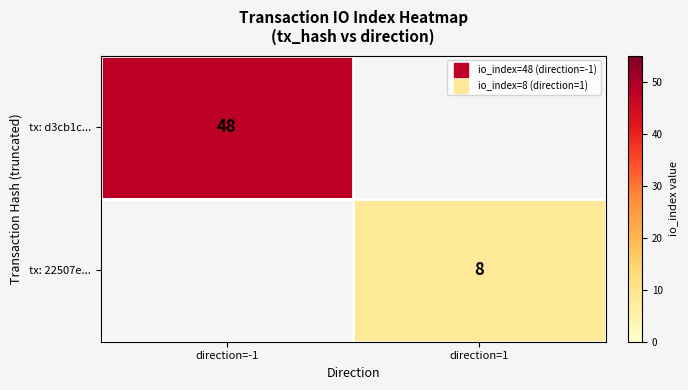

The value of tx: 22507e... at direction=1 is 1.6. True or false?

False